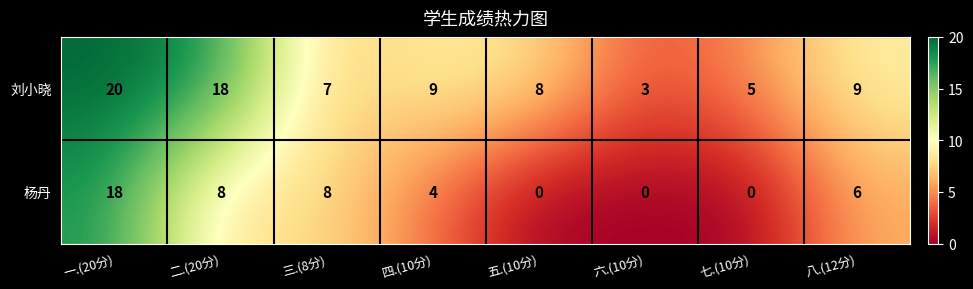

True or false: 杨丹 has a value of 6 at 八.(12分).

True